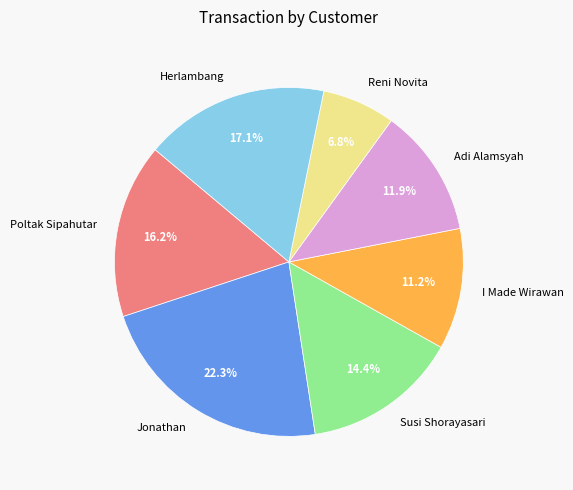

Which has a higher value, Herlambang or Reni Novita?

Herlambang